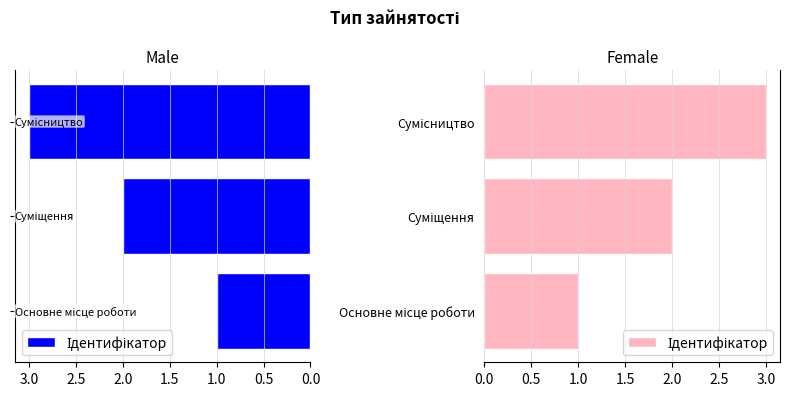

What is the smallest value displayed?

1